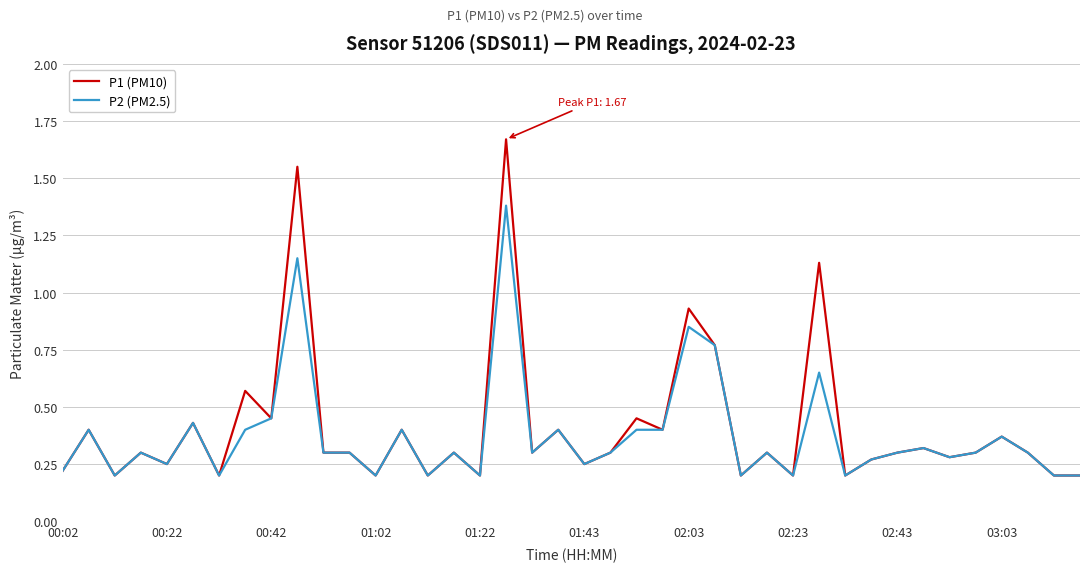

Which series has the largest range (max minus min)?

P1 (PM10)